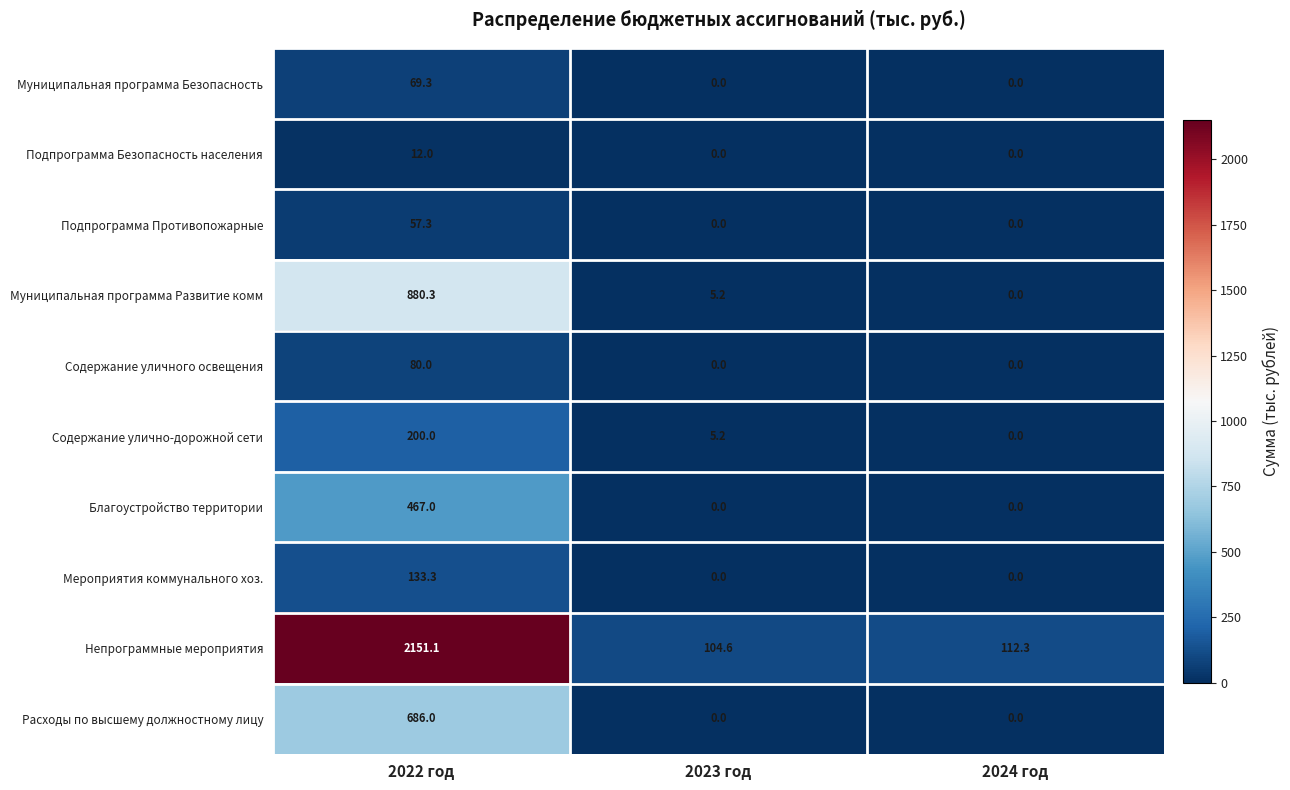

How many categories are shown in the chart?

3